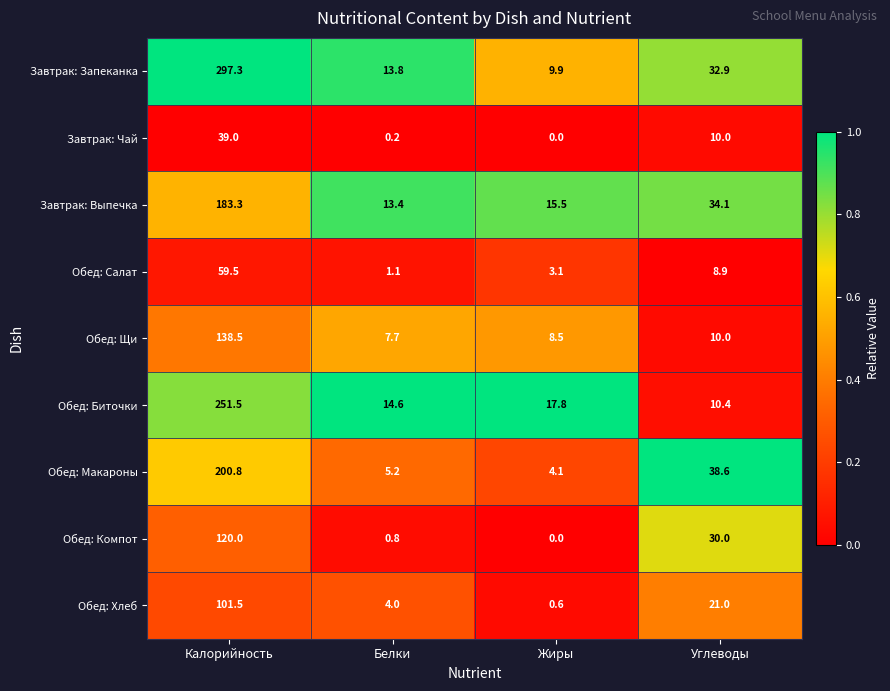

At which category is the sum across all series the highest?

Калорийность